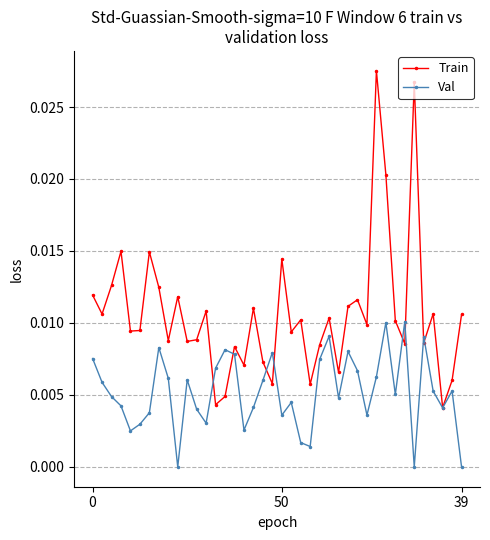

Which series has the widest spread of values?

Train